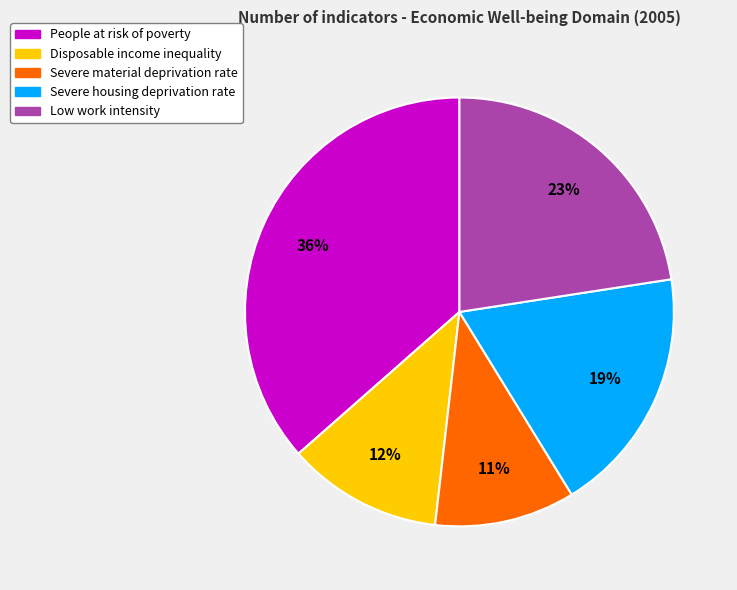

To the nearest percent, what portion does People at risk of poverty represent?

36%